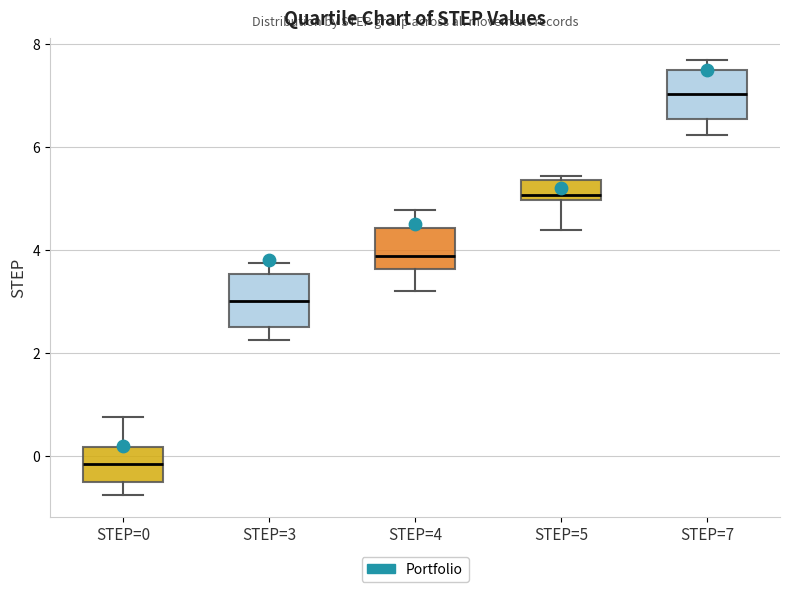

Where is the upper edge of the box for STEP=0 on the y-axis? The values are not printed on the chart, so give them approximately, as read against the axis.

0.2